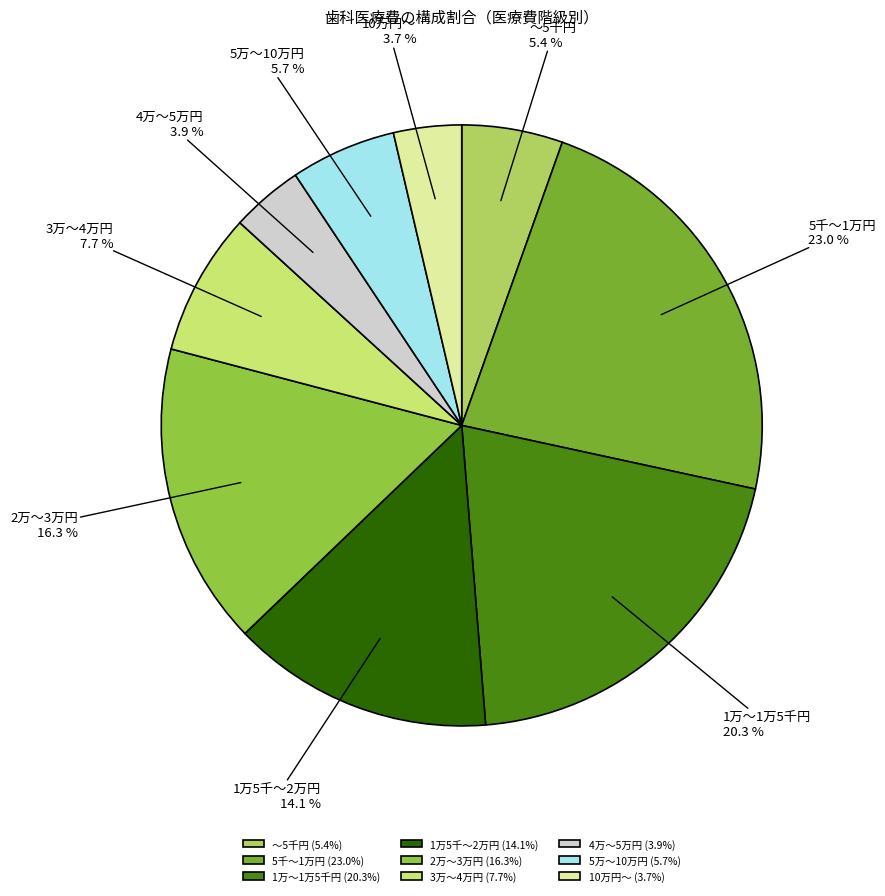

Which slice is the largest?

5千～1万円